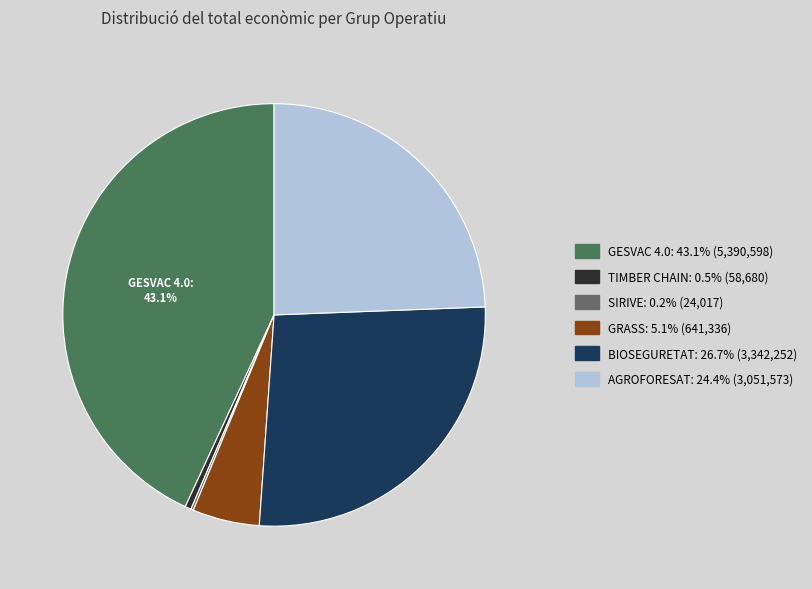

To the nearest percent, what portion does GRASS represent?

5%